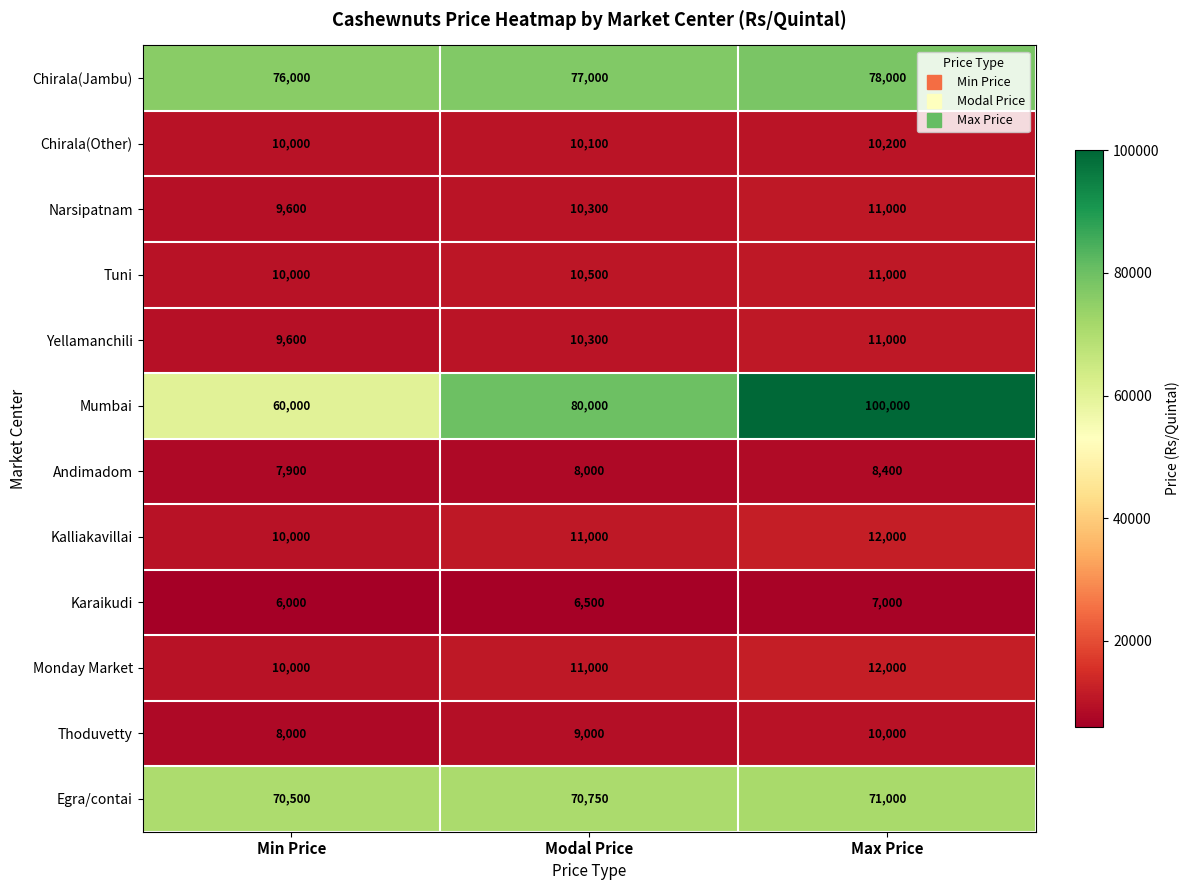

What is the average value of the Karaikudi series?

6500